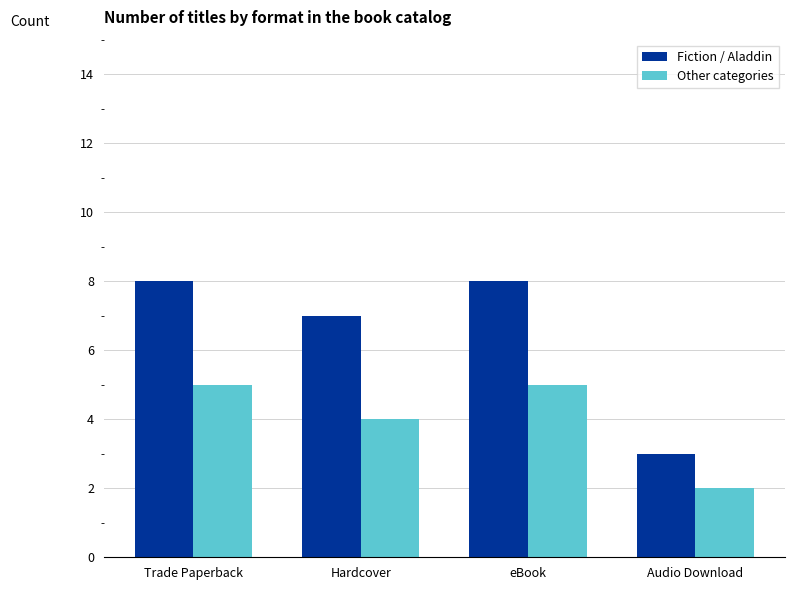

At which label does Other categories reach its minimum?

Audio Download